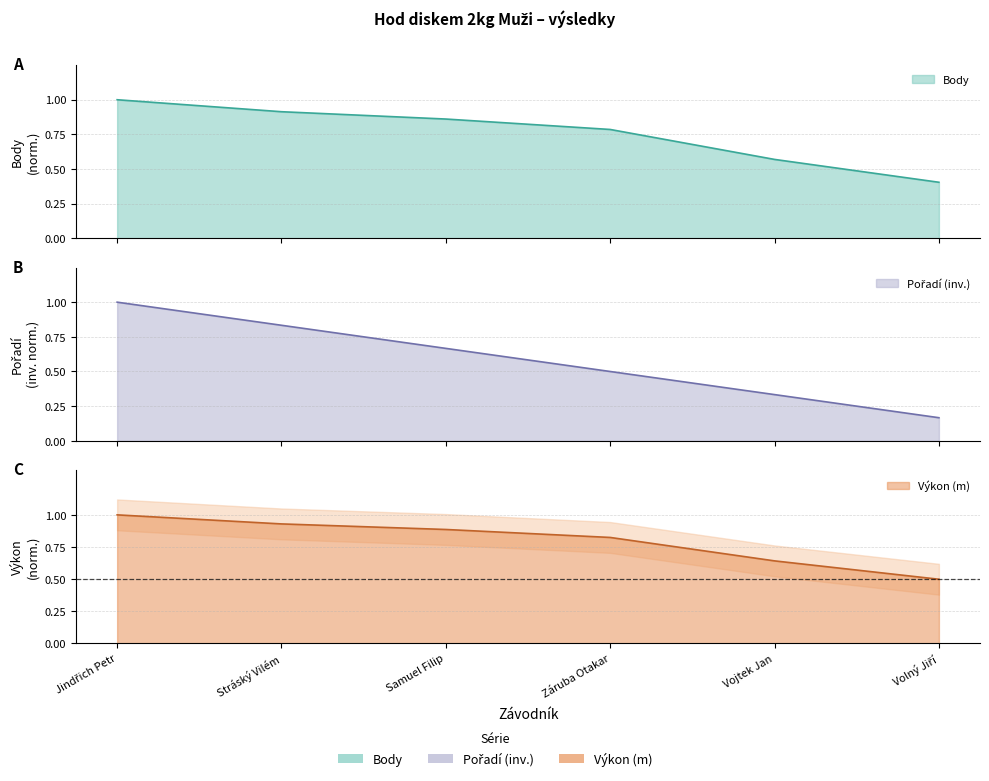

At how many categories does at least one series exceed 0?

6